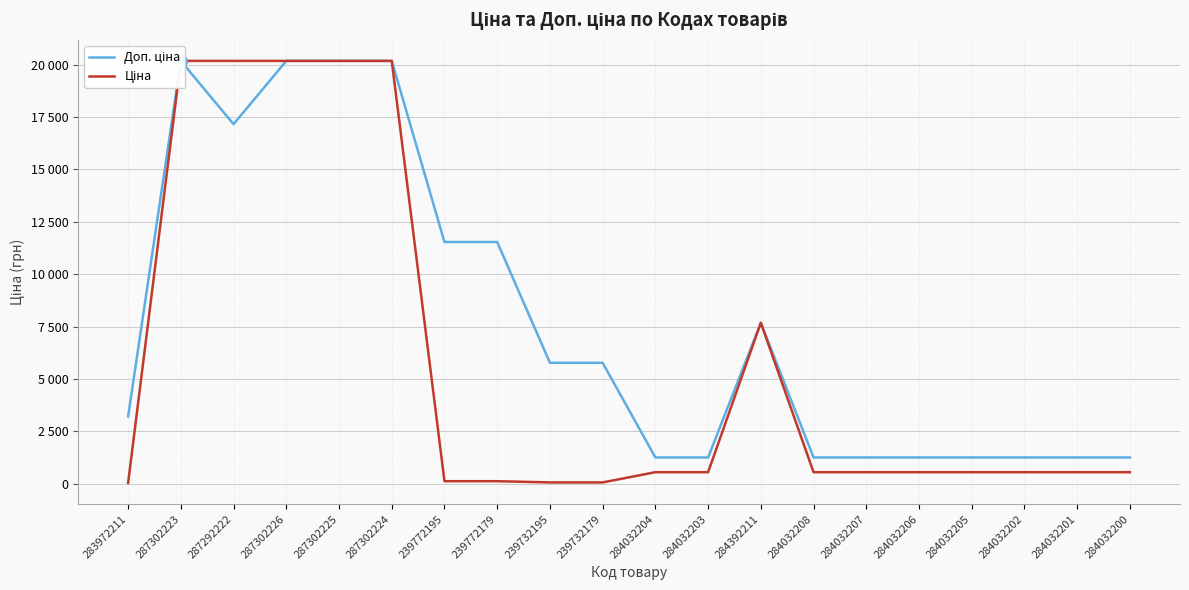

Which has a higher value, 239732179 or 287302224?

287302224